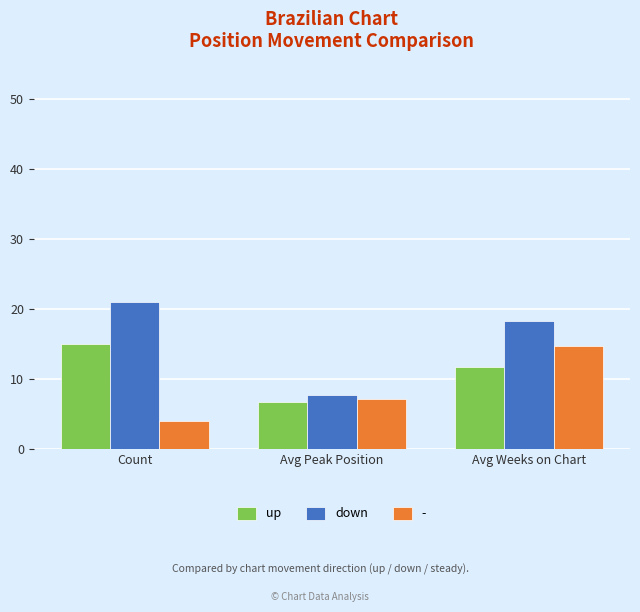

How many bars are there in total?

9